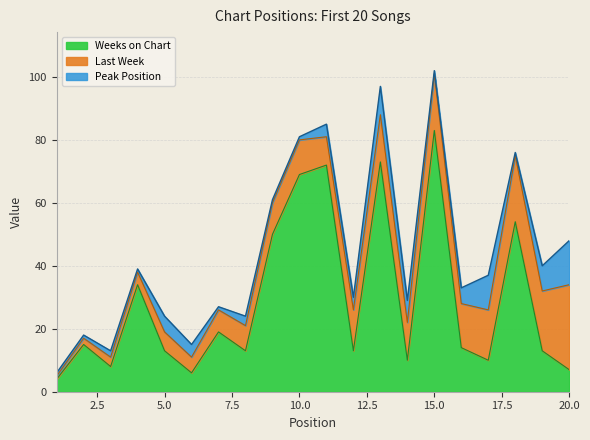

What is the value of the Peak Position point at the 12th from the left?

4